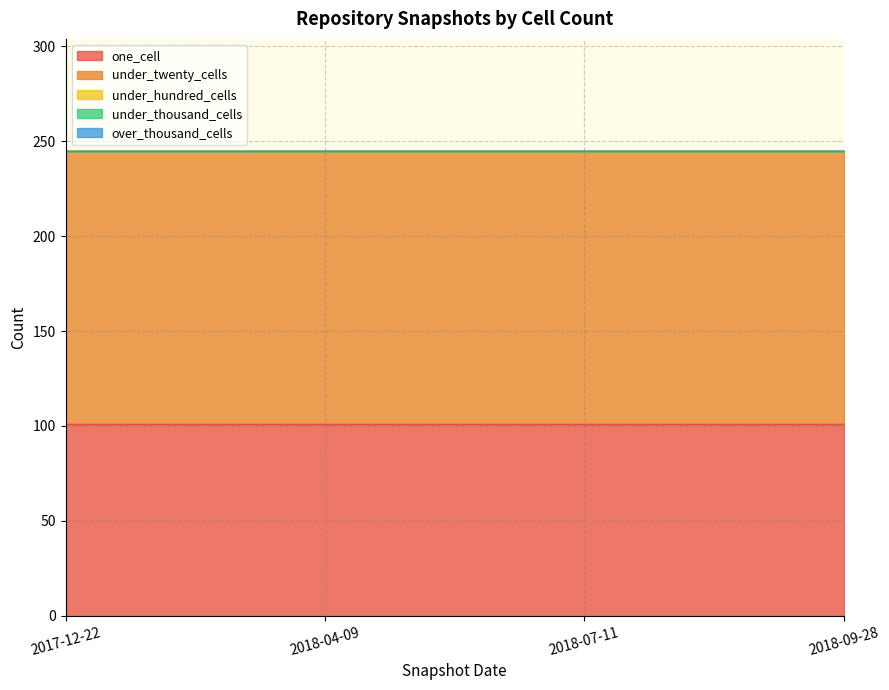

What is the total value across all series at 2017-12-22?

245